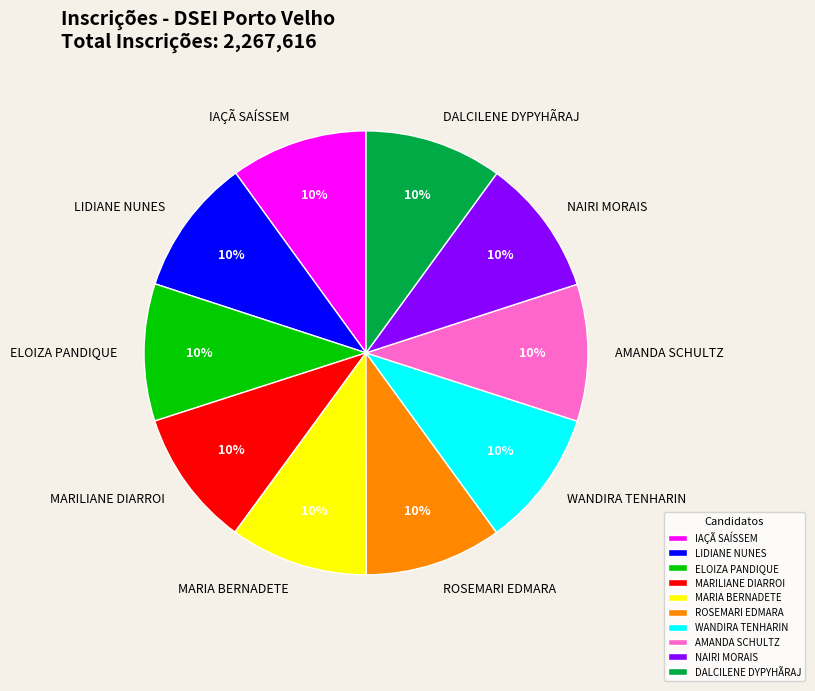

To the nearest percent, what percentage of the pie is ELOIZA PANDIQUE?

10%